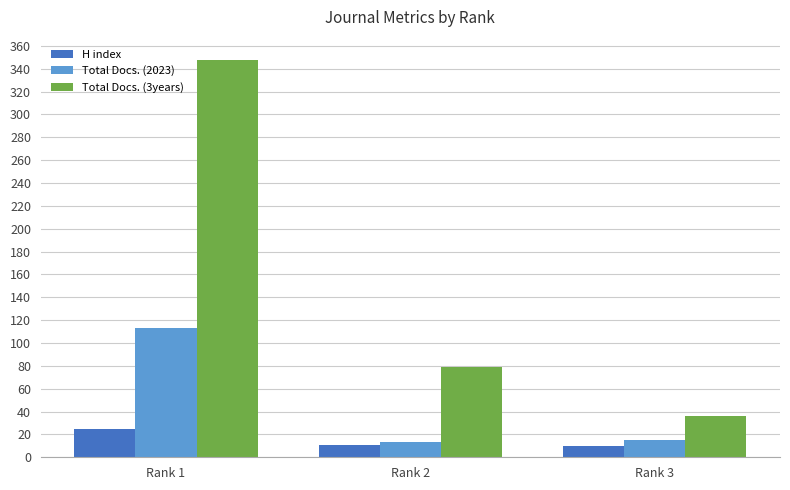

Does the chart contain stacked bars?

No